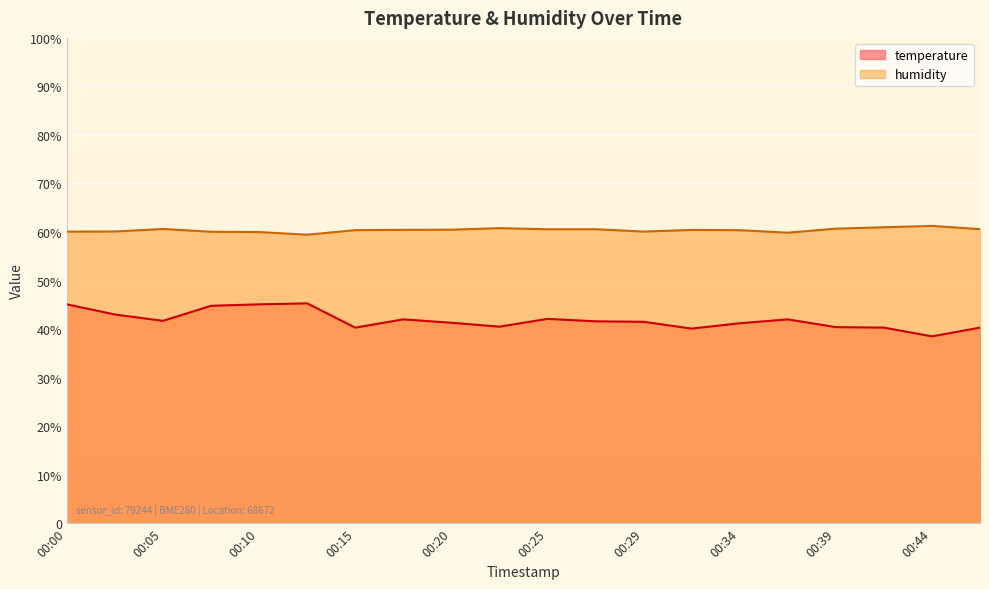

At 00:12, list the series in order from smallest to largest.

temperature, humidity